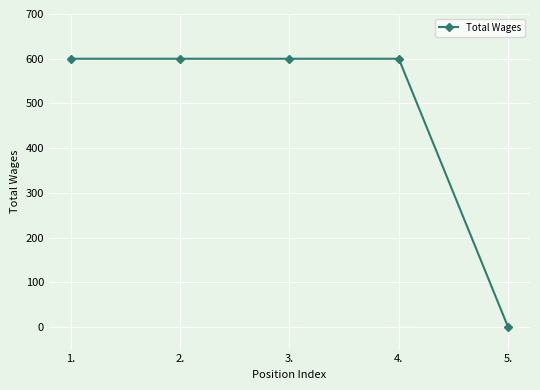

What is the greatest value displayed?

600